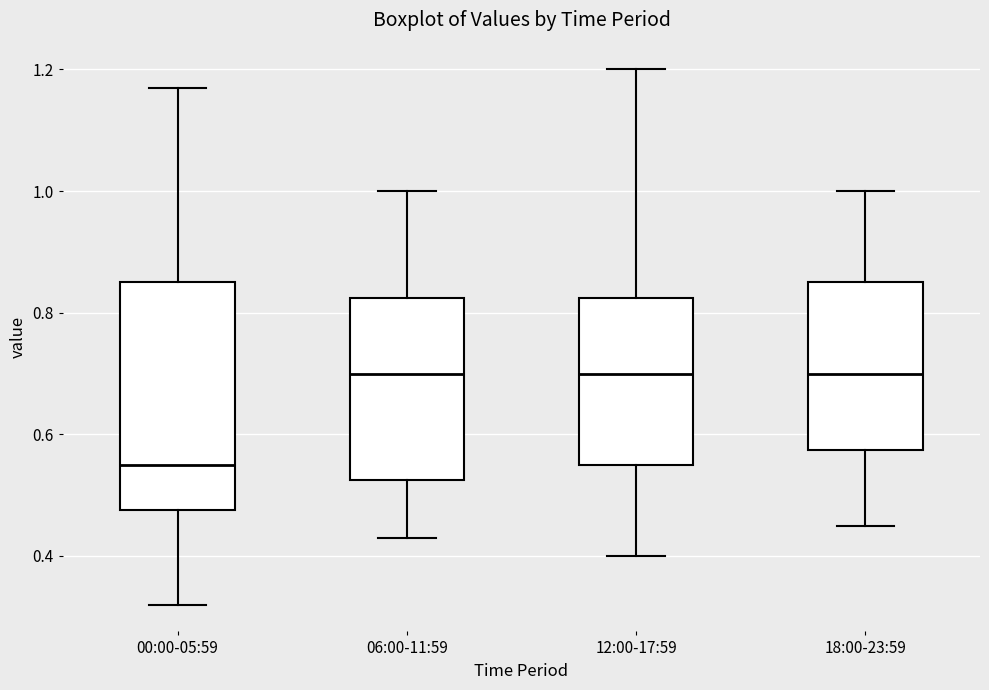

Reading left to right, transcribe this box plot: for each box, give where its median line is, the range the box spans, and where its two whiskers end, as read against the y-axis. The values are not printed on the chart, so give them approximately, as read against the axis.

00:00-05:59: median 0.56, box 0.48 to 0.86, whiskers 0.32 to 1.18
06:00-11:59: median 0.70, box 0.52 to 0.82, whiskers 0.44 to 1.00
12:00-17:59: median 0.70, box 0.56 to 0.82, whiskers 0.40 to 1.20
18:00-23:59: median 0.70, box 0.58 to 0.86, whiskers 0.46 to 1.00